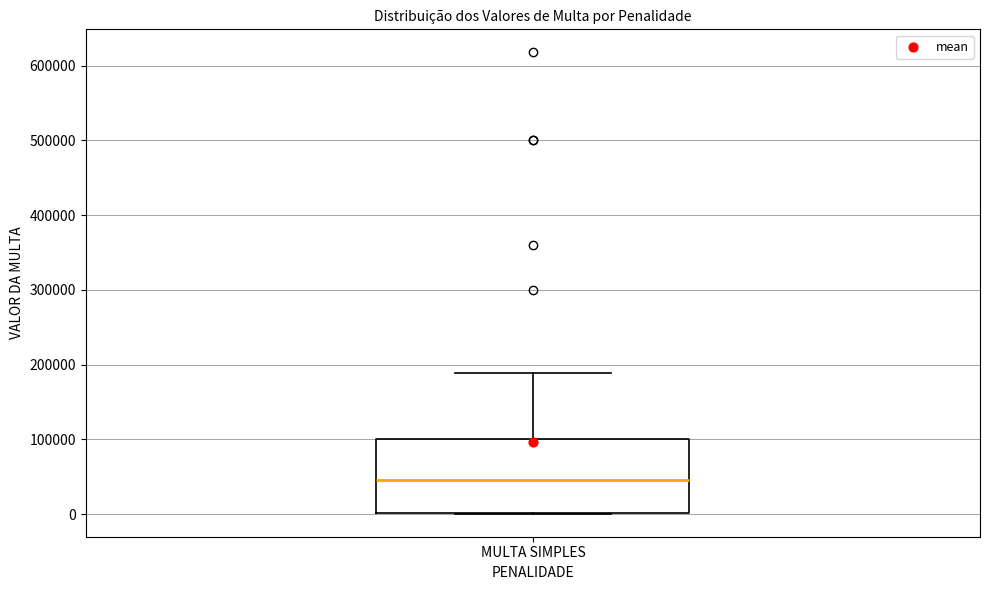

Where does the upper whisker of the box for MULTA SIMPLES end on the y-axis? The values are not printed on the chart, so give them approximately, as read against the axis.

190000